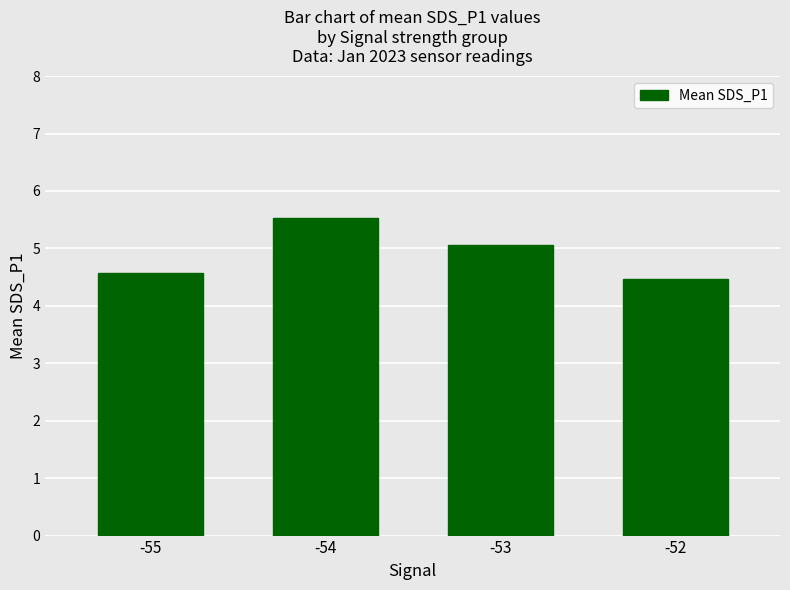

List the labels in order of value, smallest first.

-52, -55, -53, -54